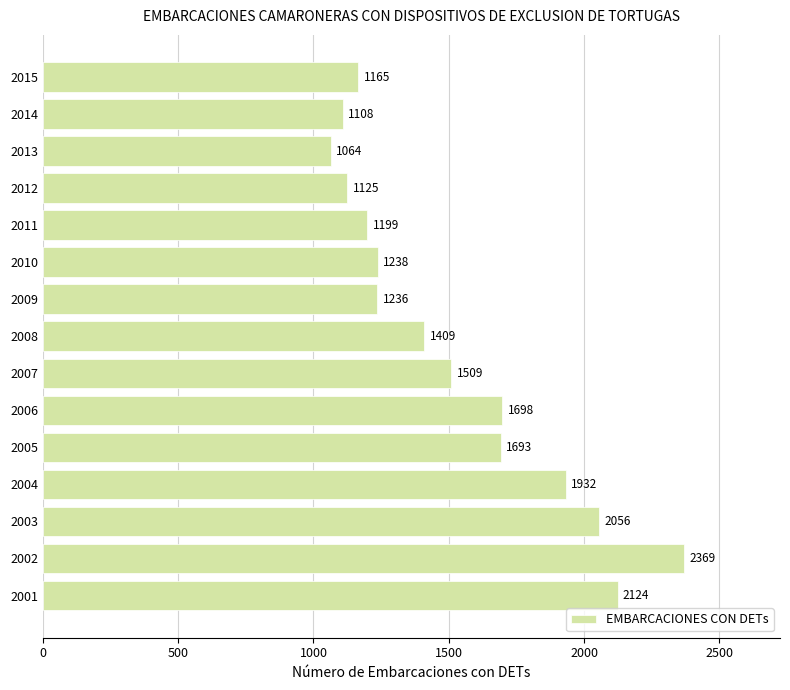

How many values are below 1409?

7